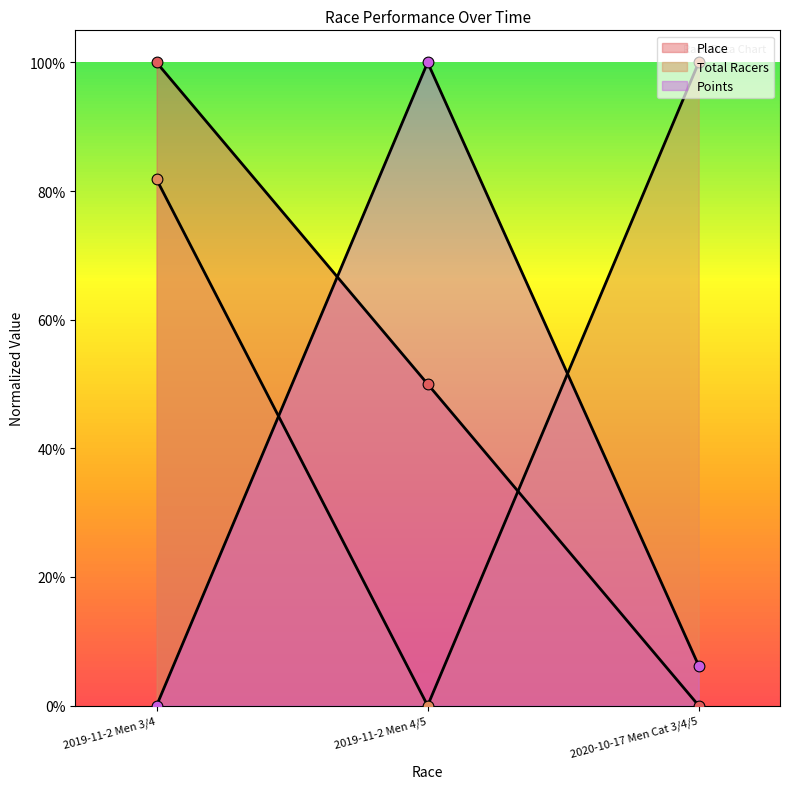

At which category is the sum across all series the highest?

2019-11-2 Men 3/4